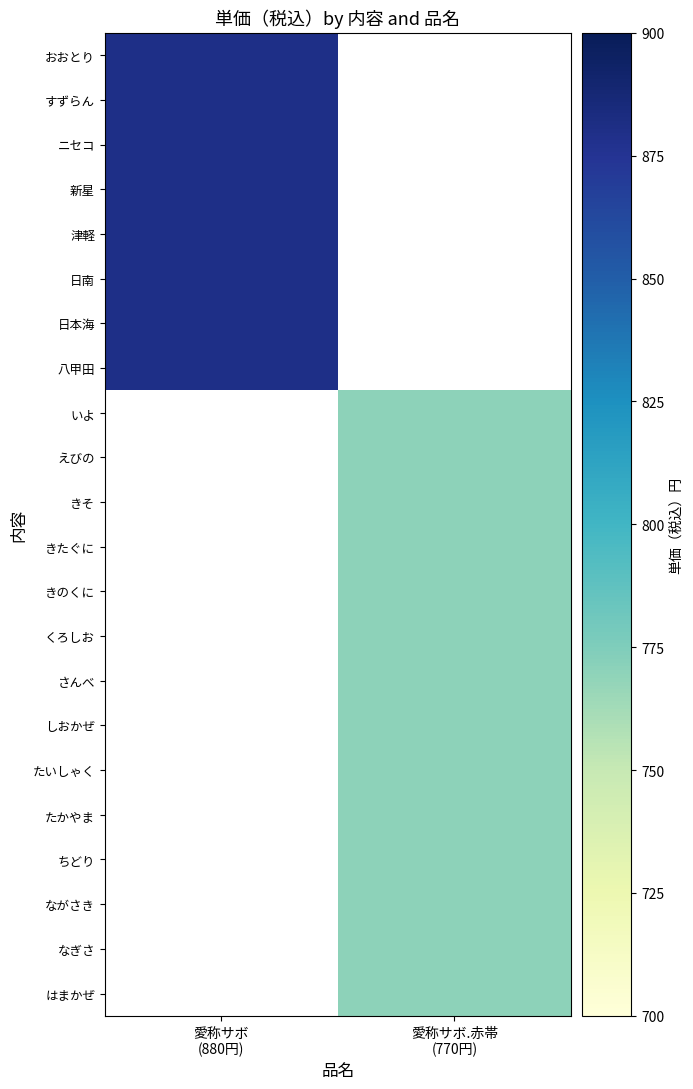

What is the greatest value displayed?

880.0